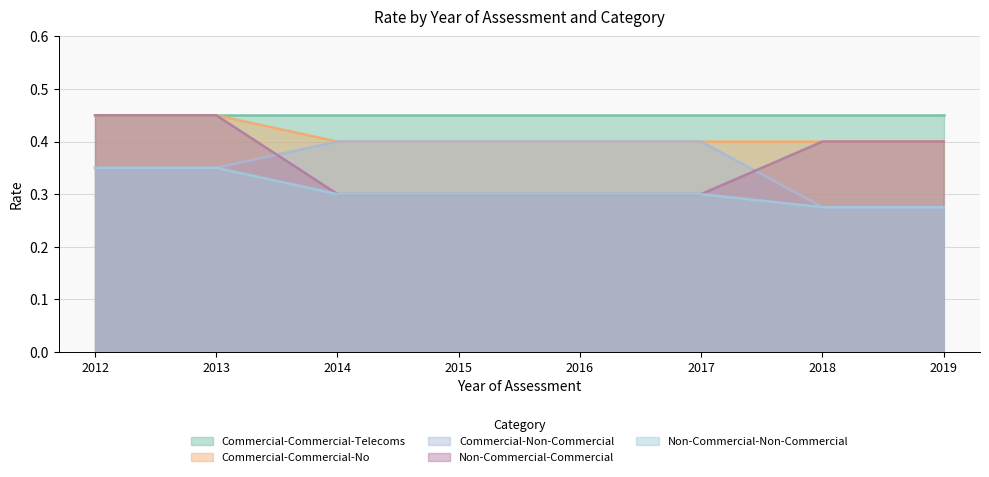

Between 2016 and 2019, which is larger?

2016